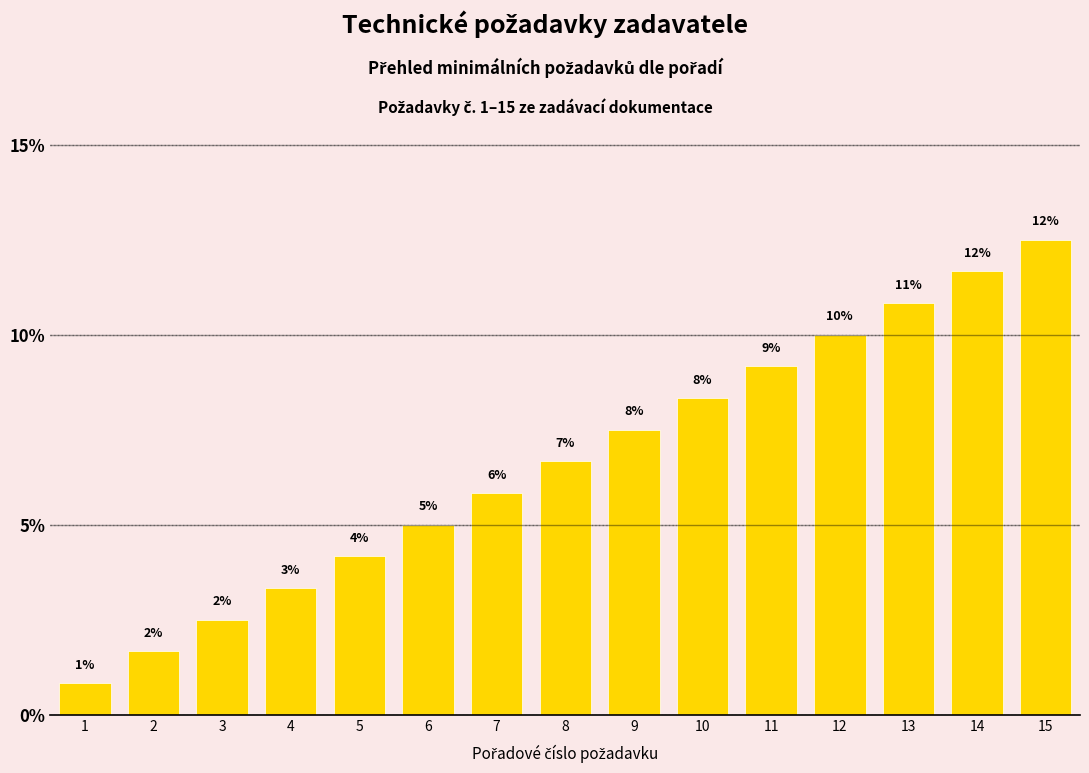

What is the smallest value displayed?

0.8